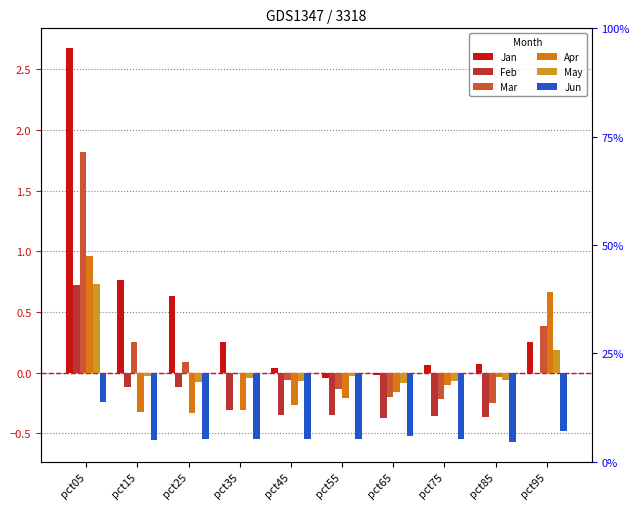

At how many categories does at least one series exceed 1?

1